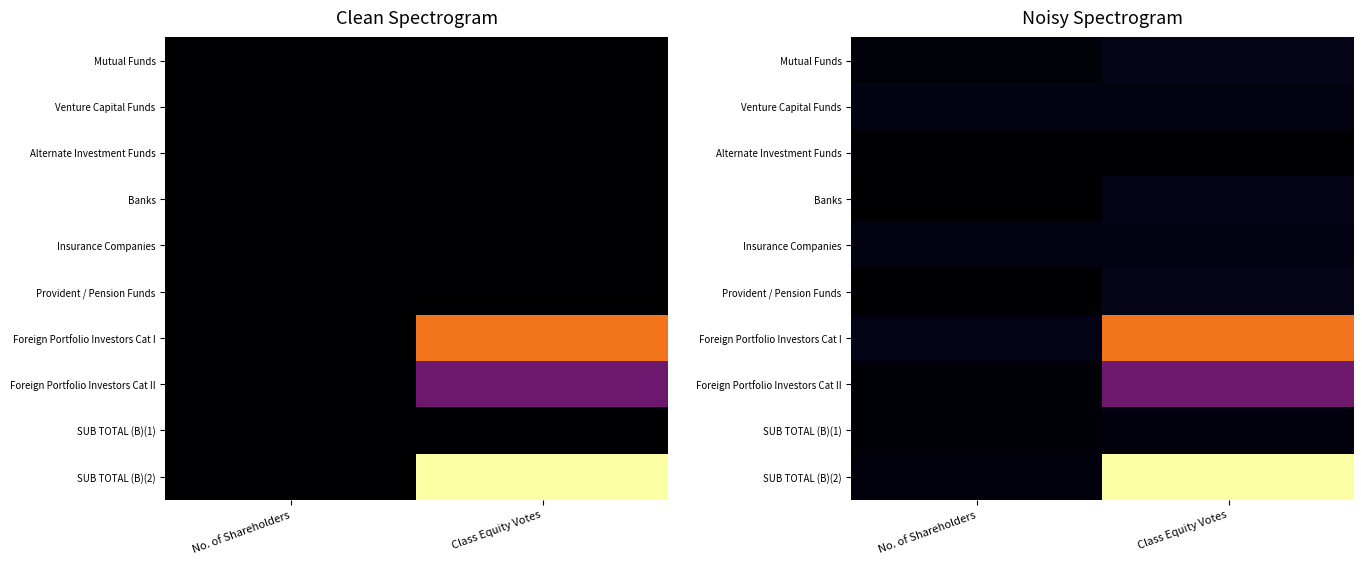

At which category is the sum across all series the highest?

Class Equity Votes